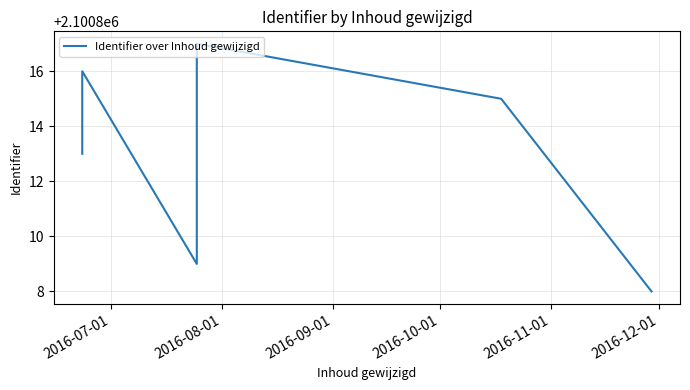

What is the greatest value displayed?

2100817